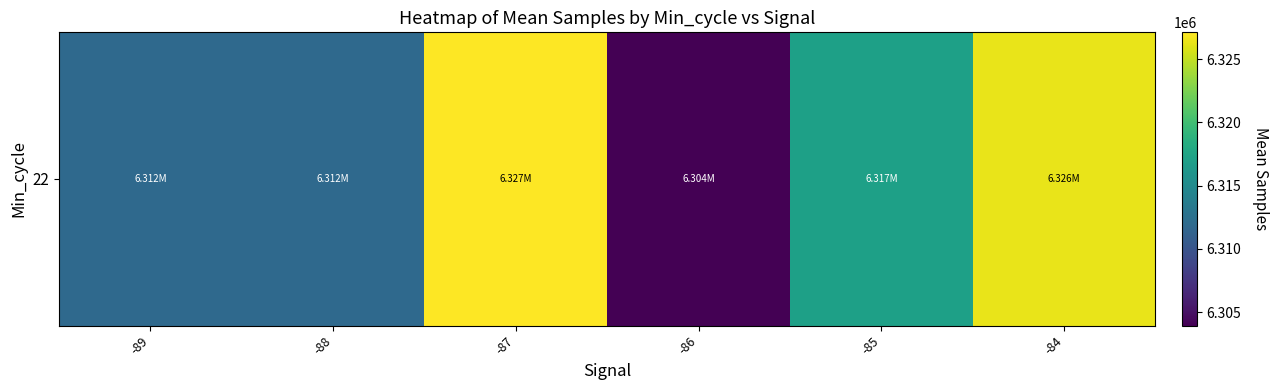

At which label does the data first exceed 6317130?

-87